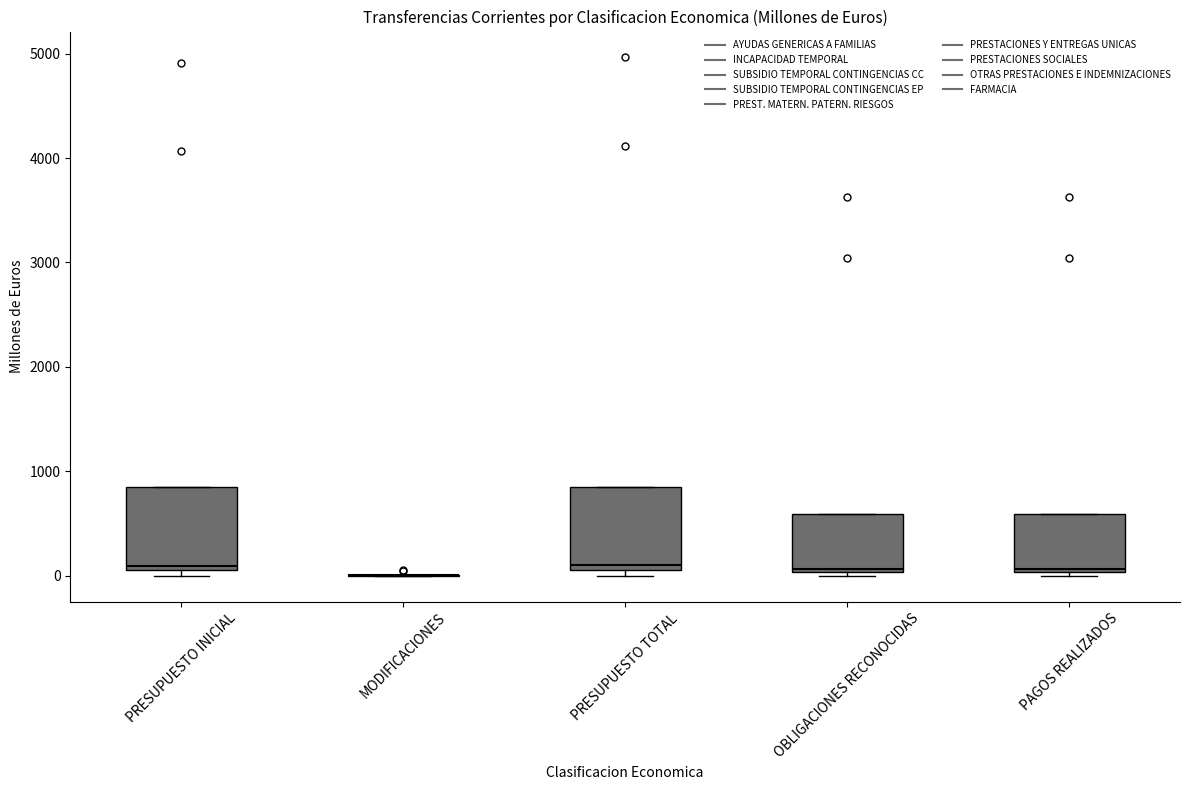

Reading left to right, transcribe this box plot: for each box, give where its median line is, the range the box spans, and where its two whiskers end, as read against the y-axis. The values are not printed on the chart, so give them approximately, as read against the axis.

PRESUPUESTO INICIAL: median 100 (just above the box's lower edge), box 100 to 800, whiskers 0 to 800
MODIFICACIONES: box collapsed to a line at 0, whiskers 0 to 0
PRESUPUESTO TOTAL: median 100 (just above the box's lower edge), box 100 to 900, whiskers 0 to 900
OBLIGACIONES RECONOCIDAS: median 100, box 0 to 600, whiskers 0 (just below the box's lower edge) to 600
PAGOS REALIZADOS: median 100, box 0 to 600, whiskers 0 (just below the box's lower edge) to 600